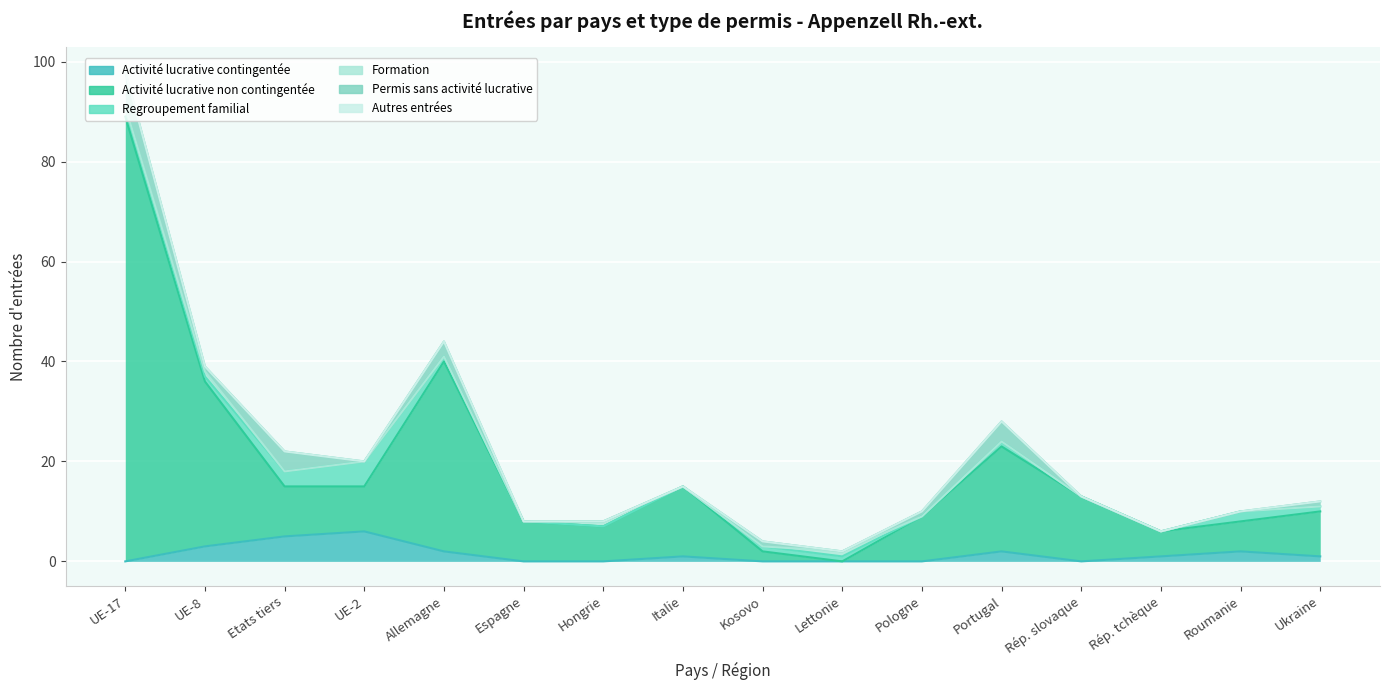

At which label does Activité lucrative contingentée first exceed 1?

UE-8